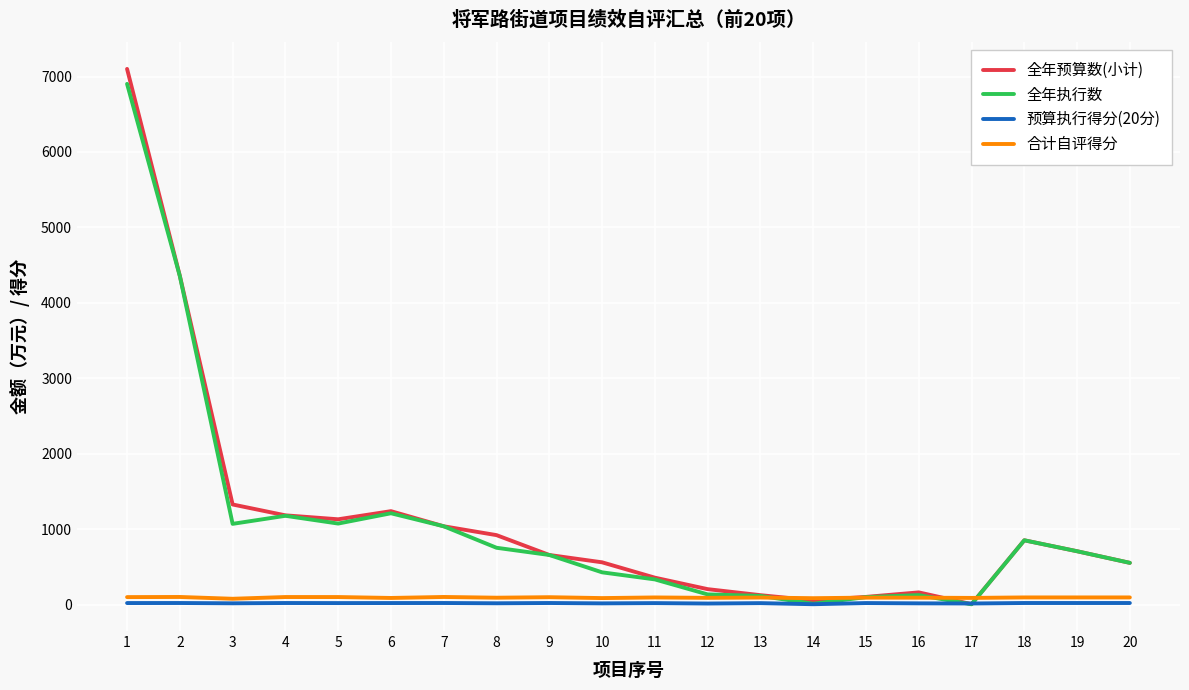

What is the maximum value for 全年执行数?

6902.9